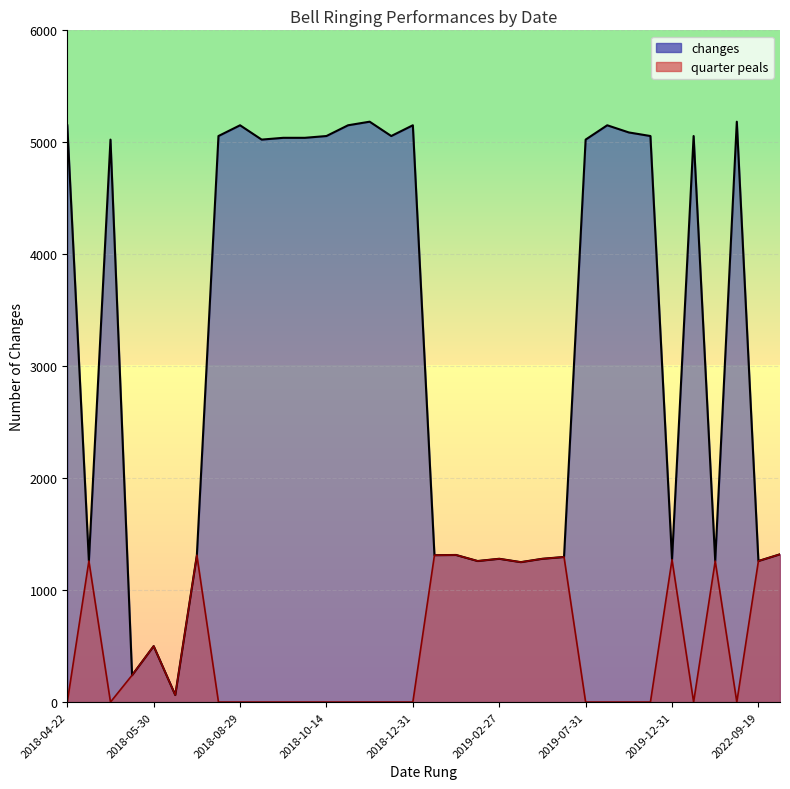

Does the chart have visible grid lines?

Yes